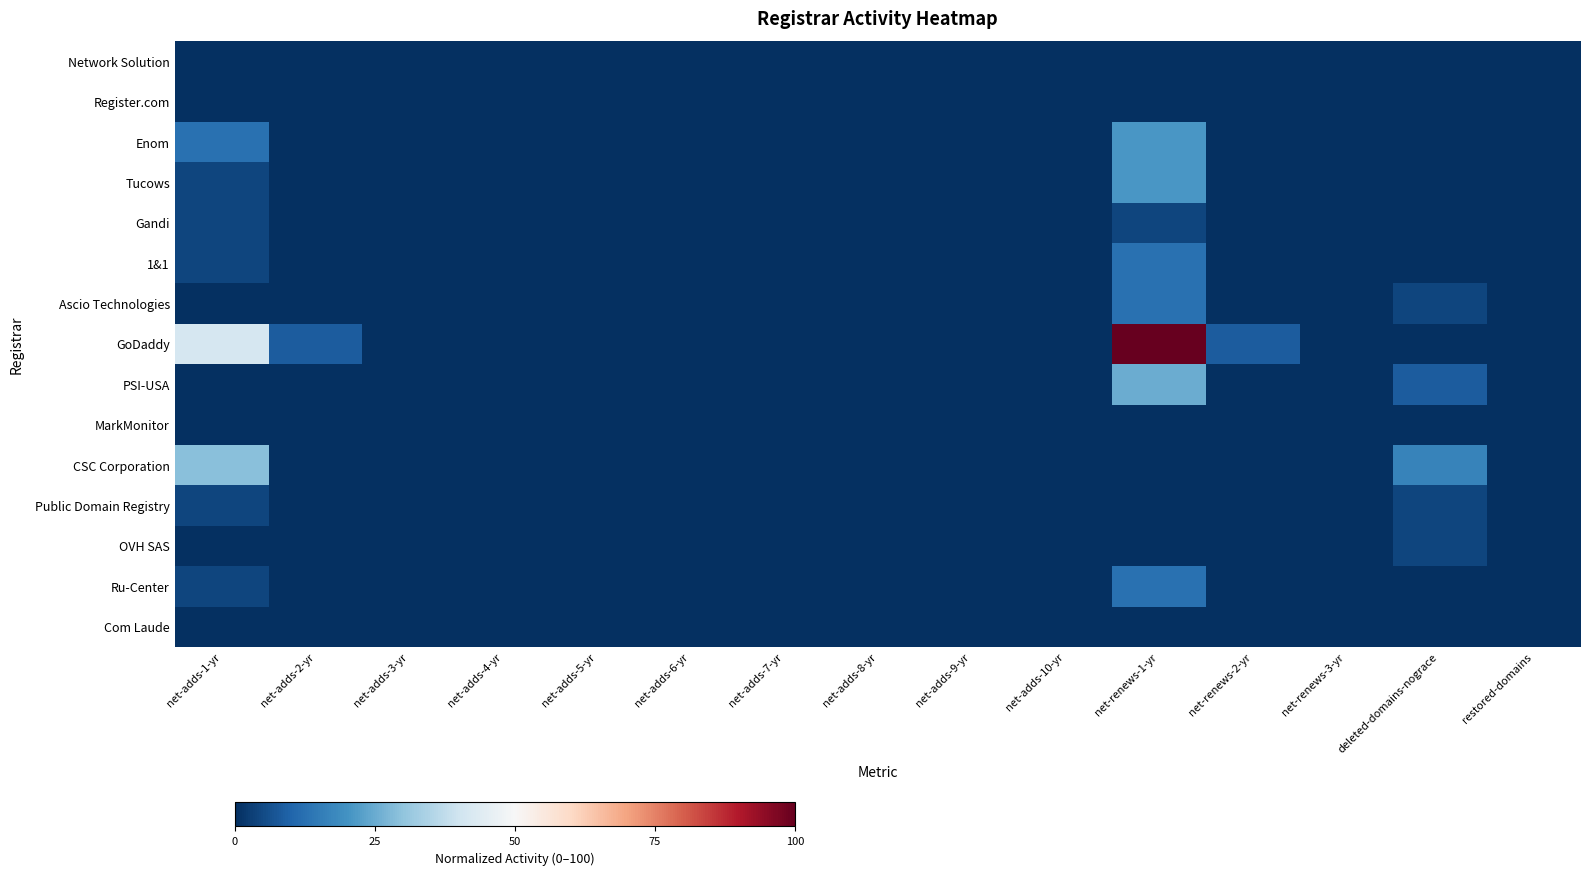

Between net-adds-1-yr and net-adds-10-yr, which series saw the biggest shift?

GoDaddy